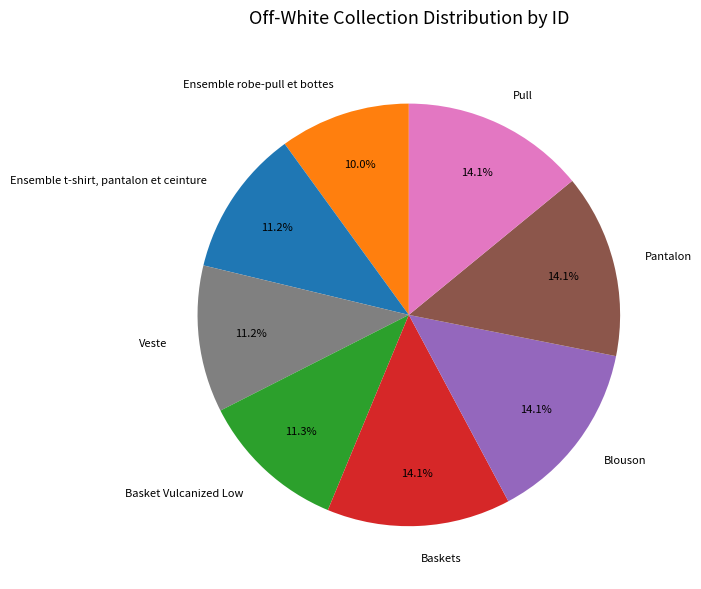

Does Basket Vulcanized Low account for over 50% of the chart?

No